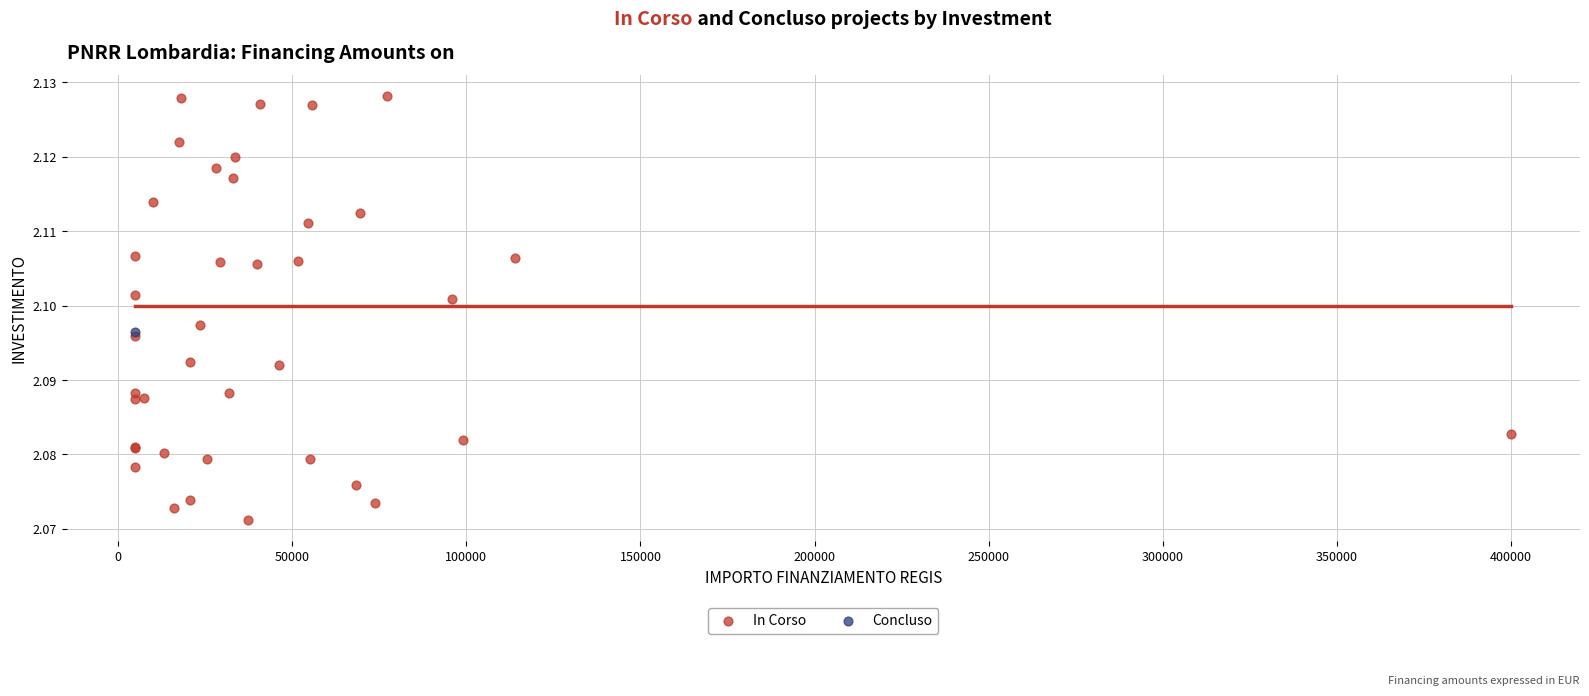

What are all the series names shown in the legend?

In Corso, Concluso